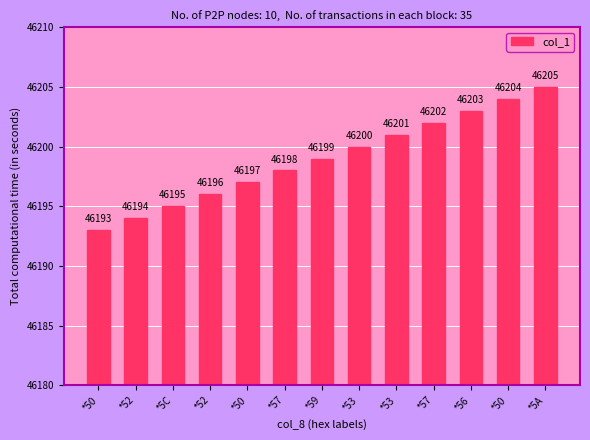

Reading right to left, list all the values displayed in this chart.

46205	46204	46203	46202	46201	46200	46199	46198	46197	46196	46195	46194	46193